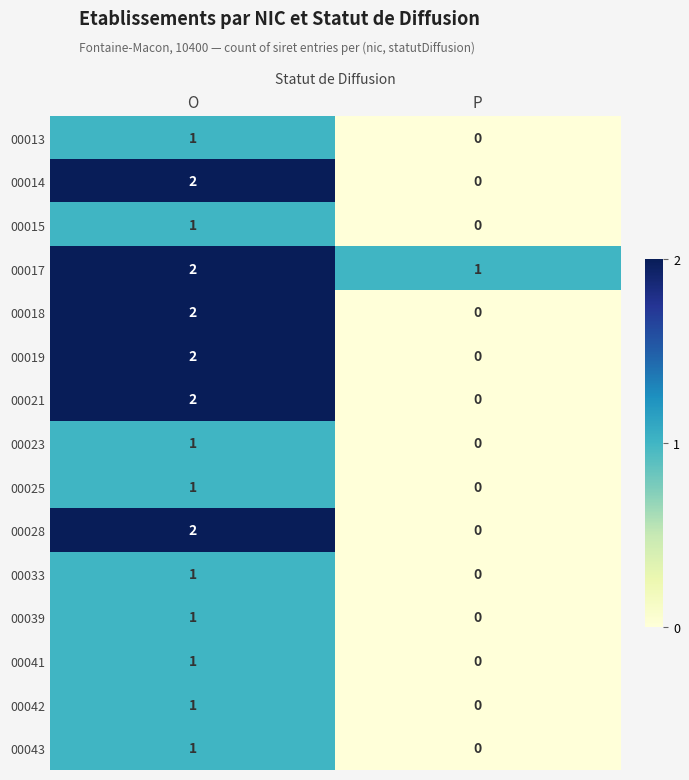

At which label does 00015 reach its peak?

O